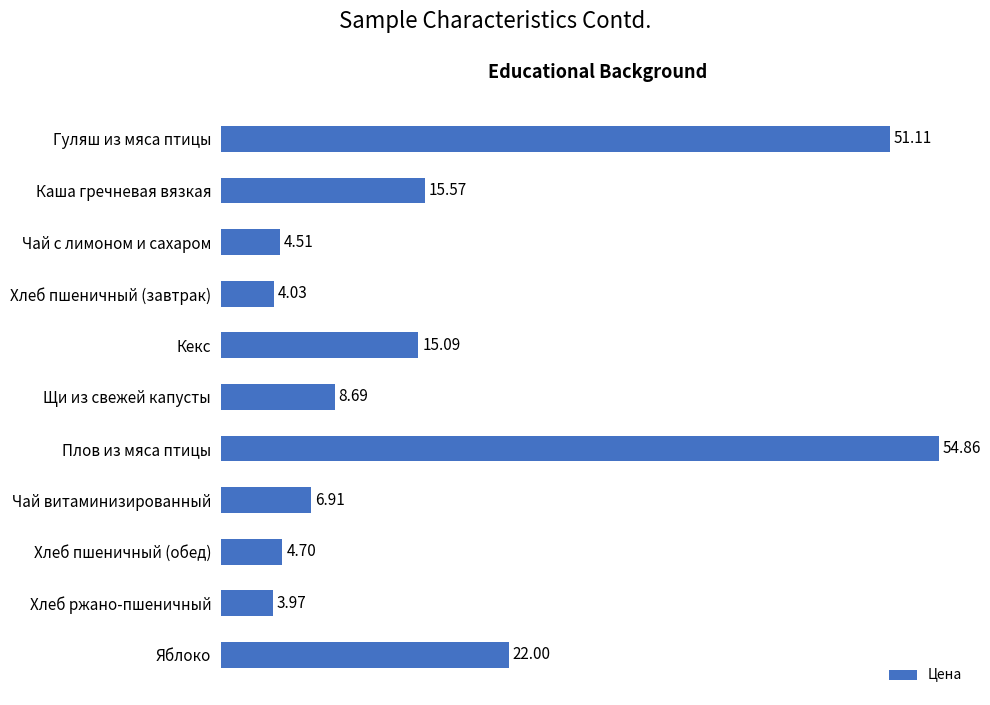

Rank the categories by value from lowest to highest.

Хлеб ржано-пшеничный, Хлеб пшеничный (завтрак), Чай с лимоном и сахаром, Хлеб пшеничный (обед), Чай витаминизированный, Щи из свежей капусты, Кекс, Каша гречневая вязкая, Яблоко, Гуляш из мяса птицы, Плов из мяса птицы